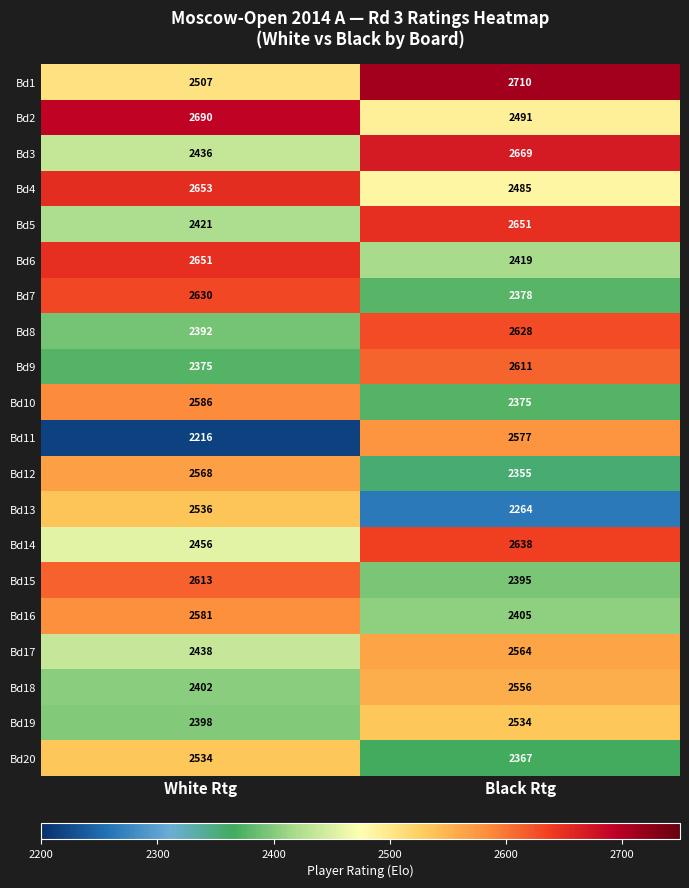

Which series has the largest total across all categories?

Bd1